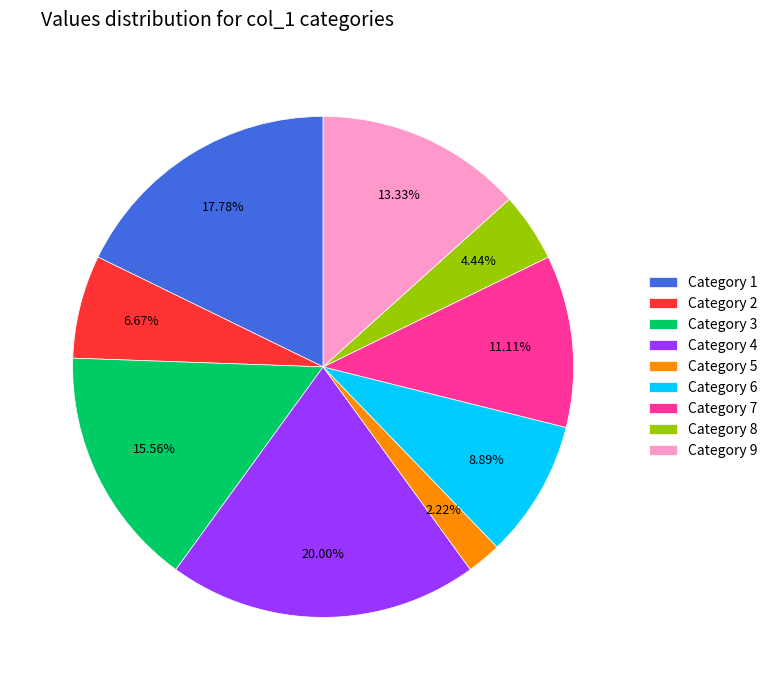

Does Category 3 account for over 50% of the chart?

No